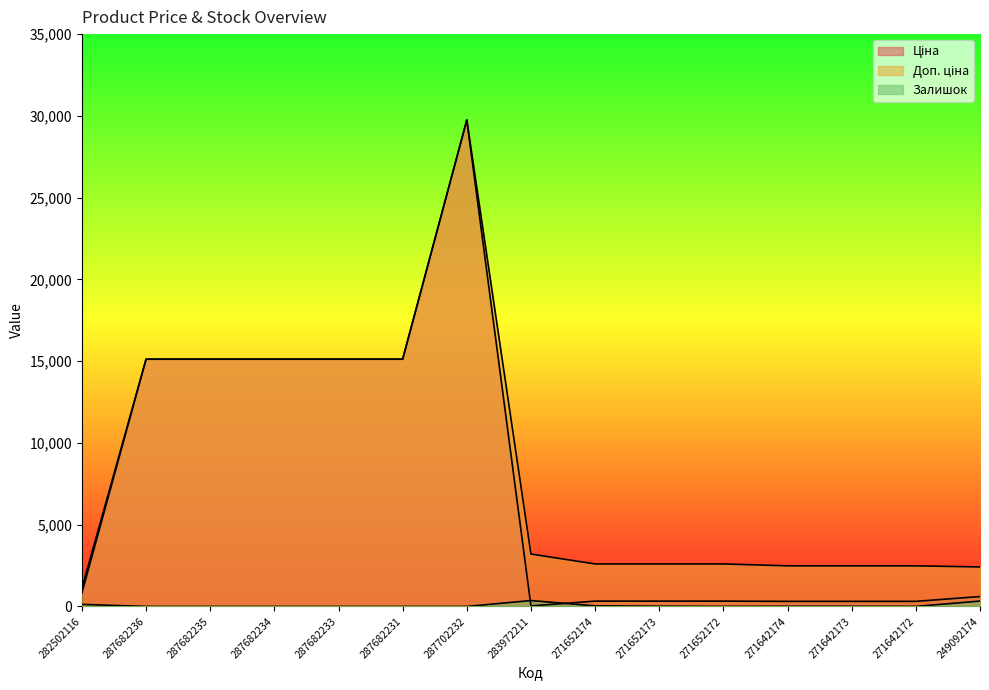

What is the approximate value of Залишок at 282502116?

125.0